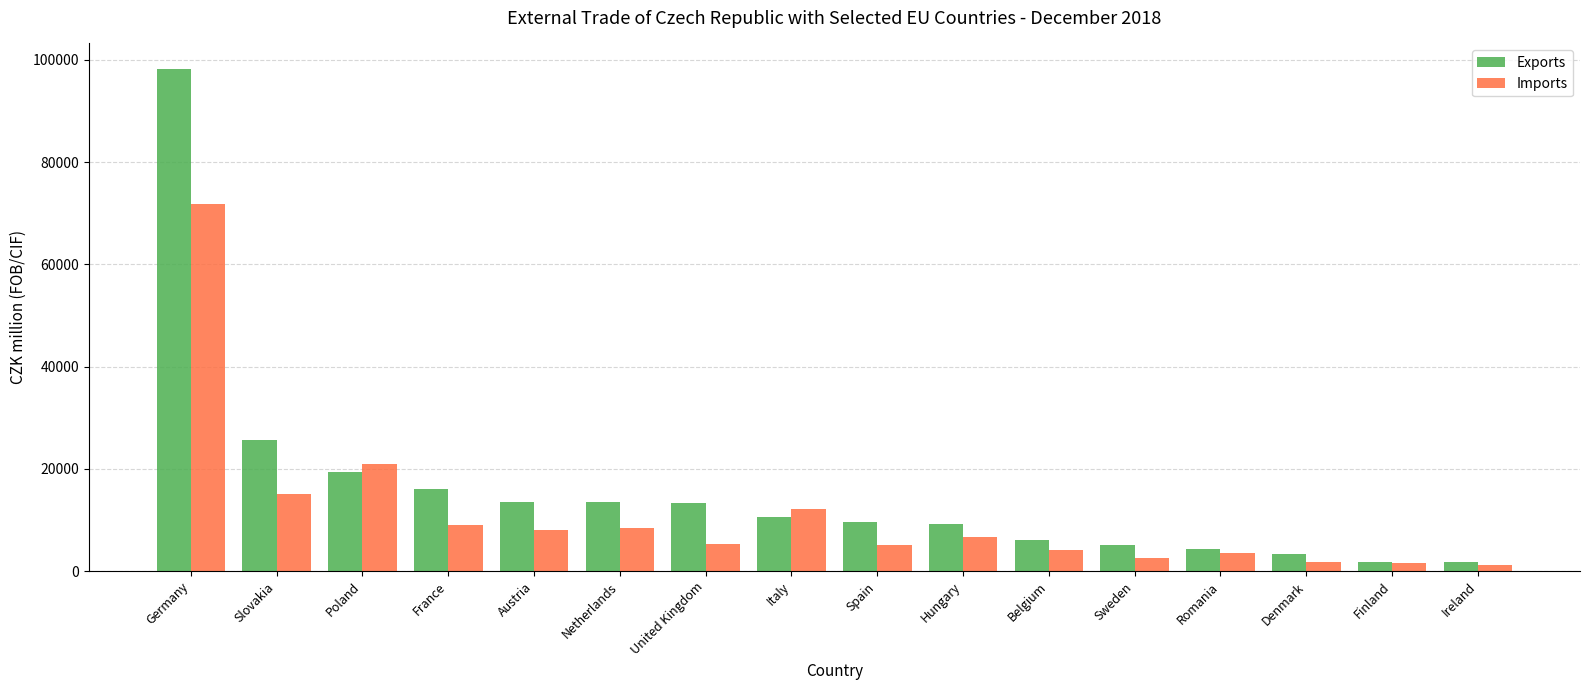

Rank the series by their average value, from lowest to highest.

Imports, Exports